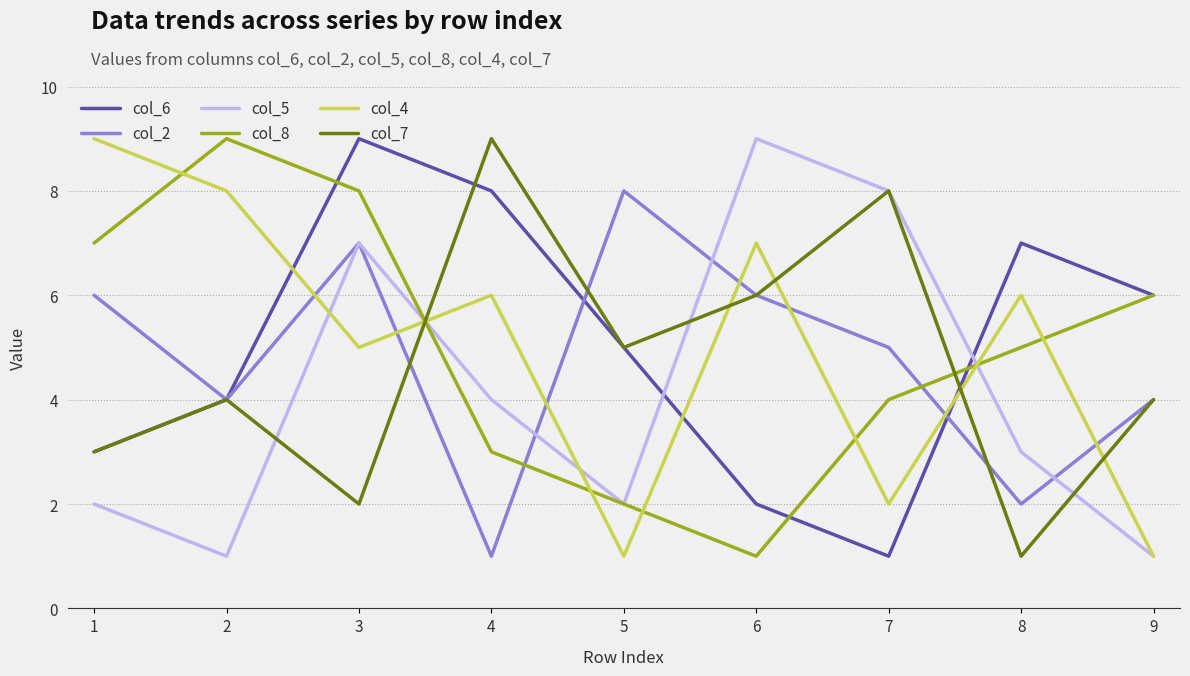

What is the average value of the col_5 series?

4